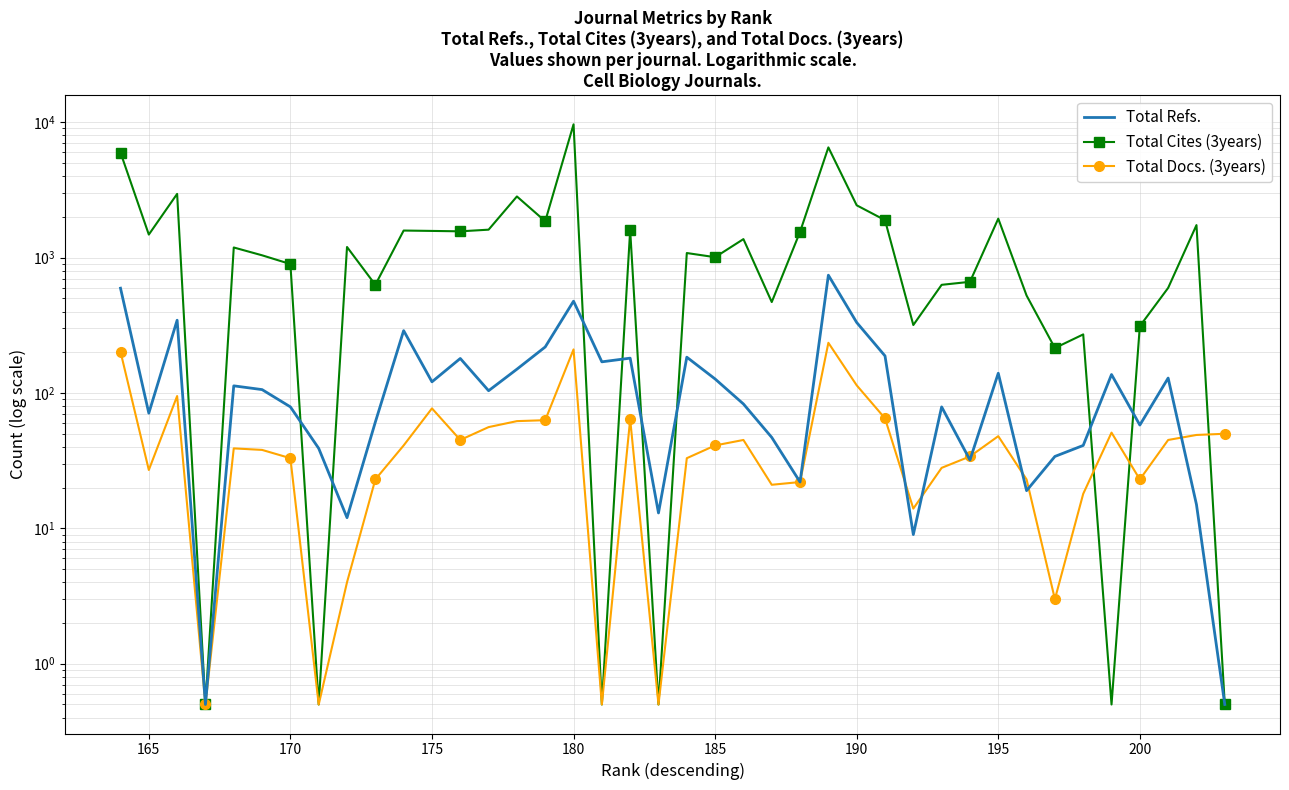

Which series ends up on top after the final intersection of Total Refs. and Total Cites (3years)?

Total Cites (3years)